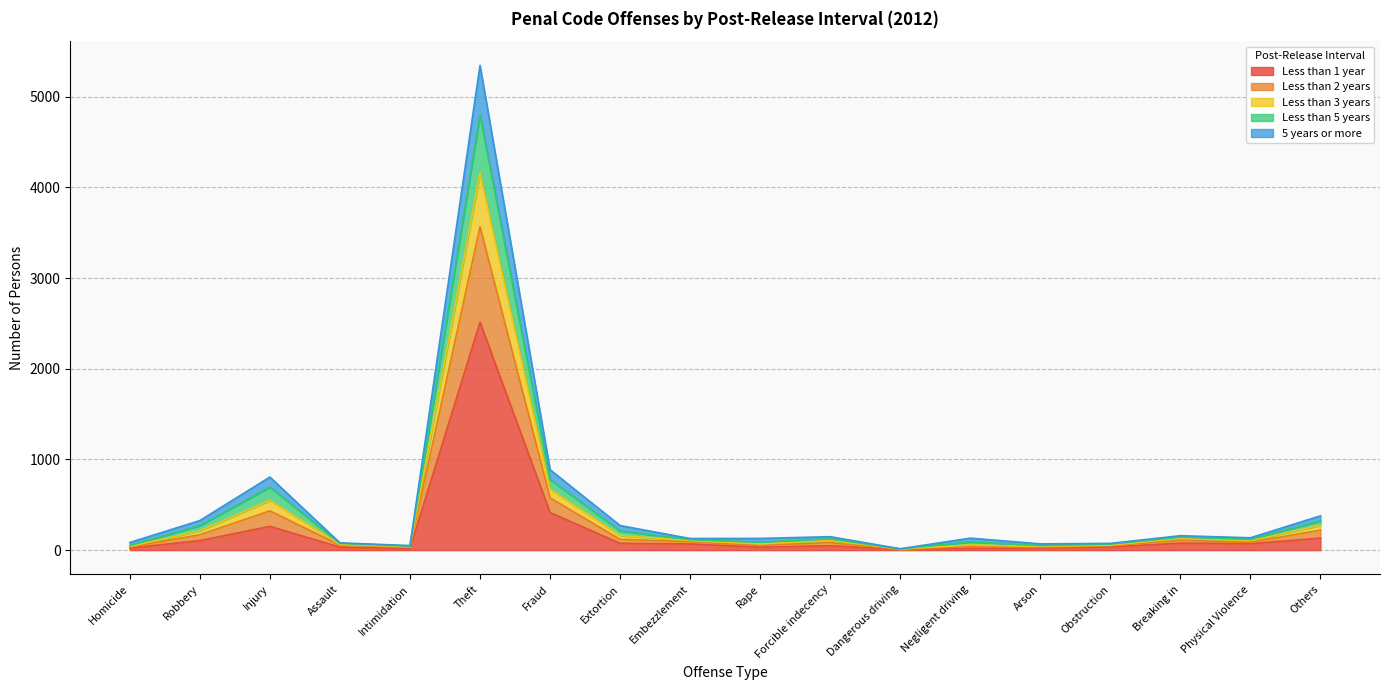

What are all the series names shown in the legend?

Less than 1 year, Less than 2 years, Less than 3 years, Less than 5 years, 5 years or more